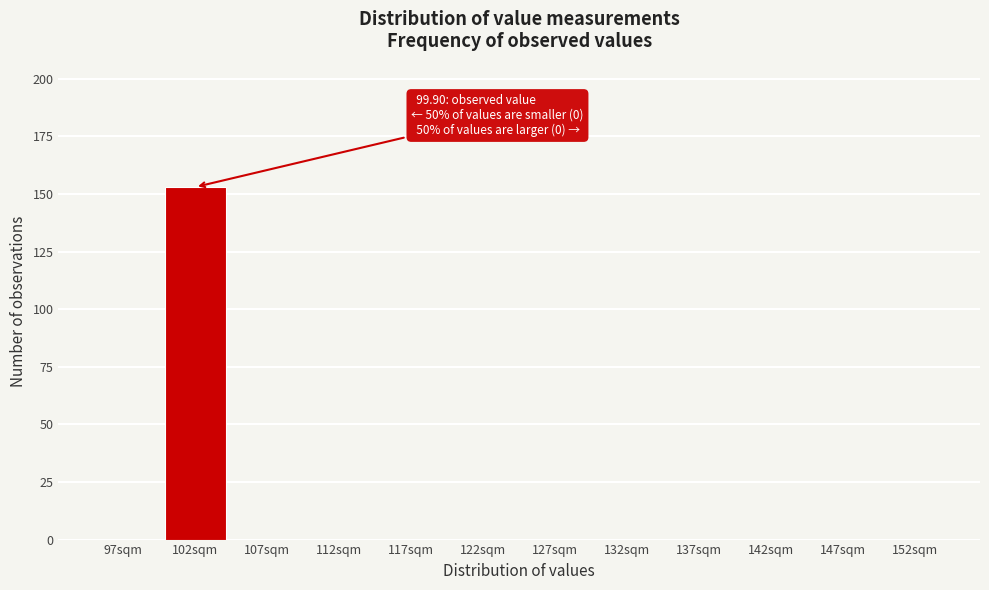

Which range on the x-axis has the tallest bar?

99.5 to 104.5